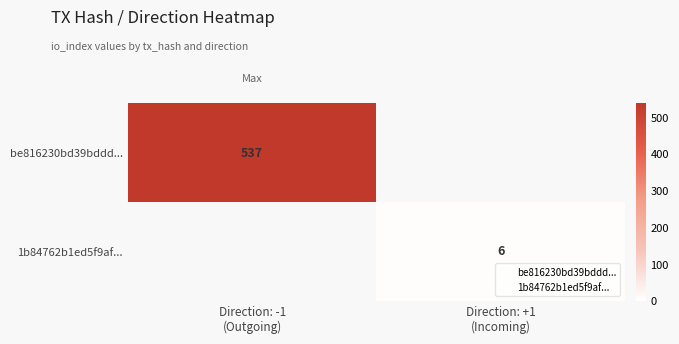

Is the value of 1b84762b1ed5f9af... at Direction: -1 (Outgoing) greater than the value of be816230bd39bddd... at Direction: +1 (Incoming)?

No